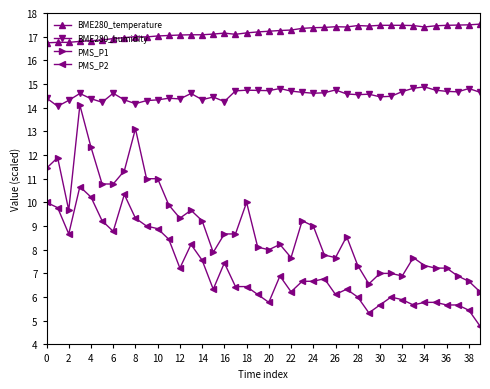

True or false: BME280_temperature and PMS_P2 cross at least once.

False